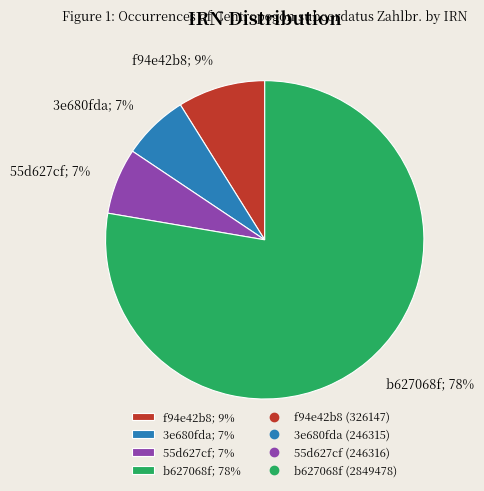

The 55d627cf; 7% slice represents 7% of the pie. True or false?

True